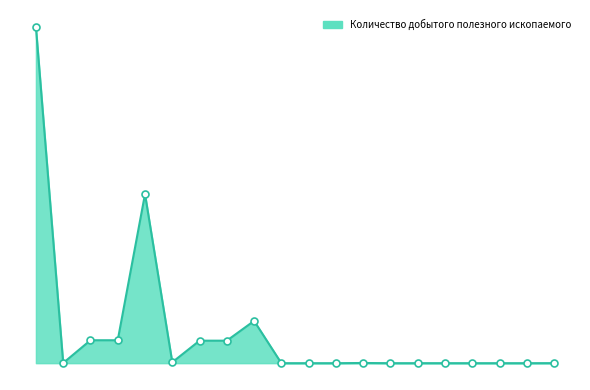

Where is the first local maximum?

602